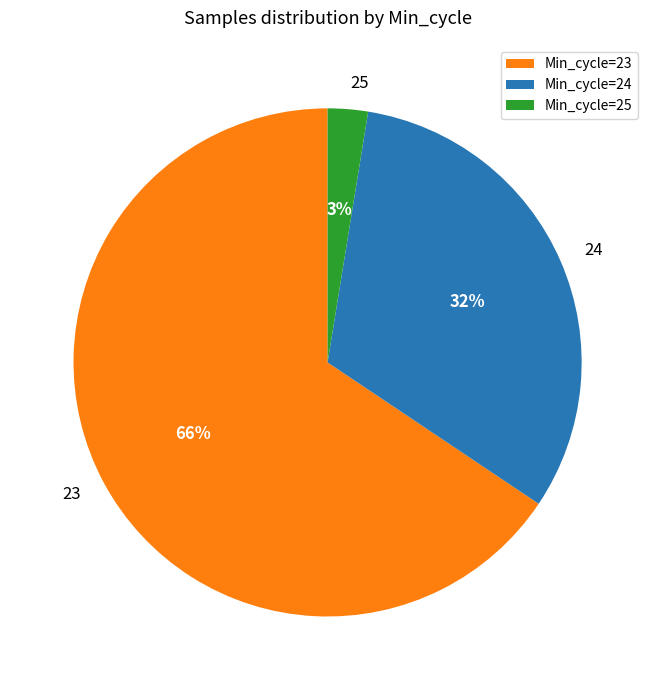

Which has a higher value, 24 or 23?

23